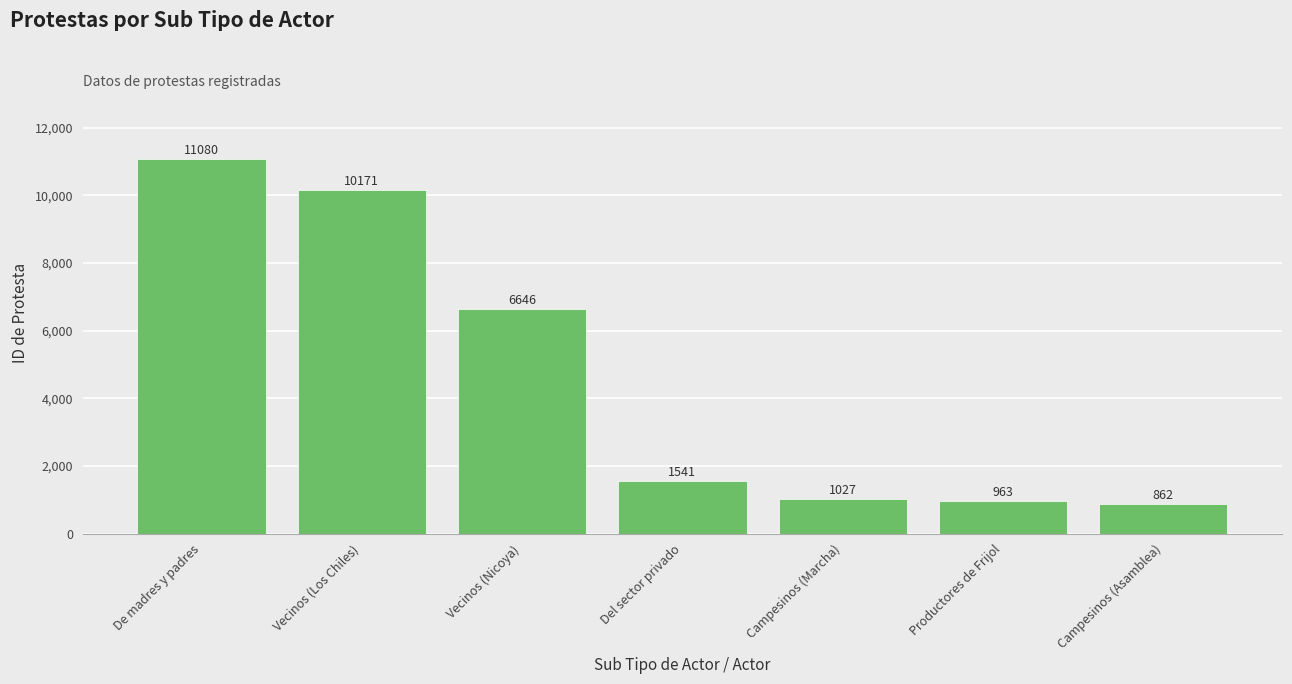

Read the value at Del sector privado.

1541